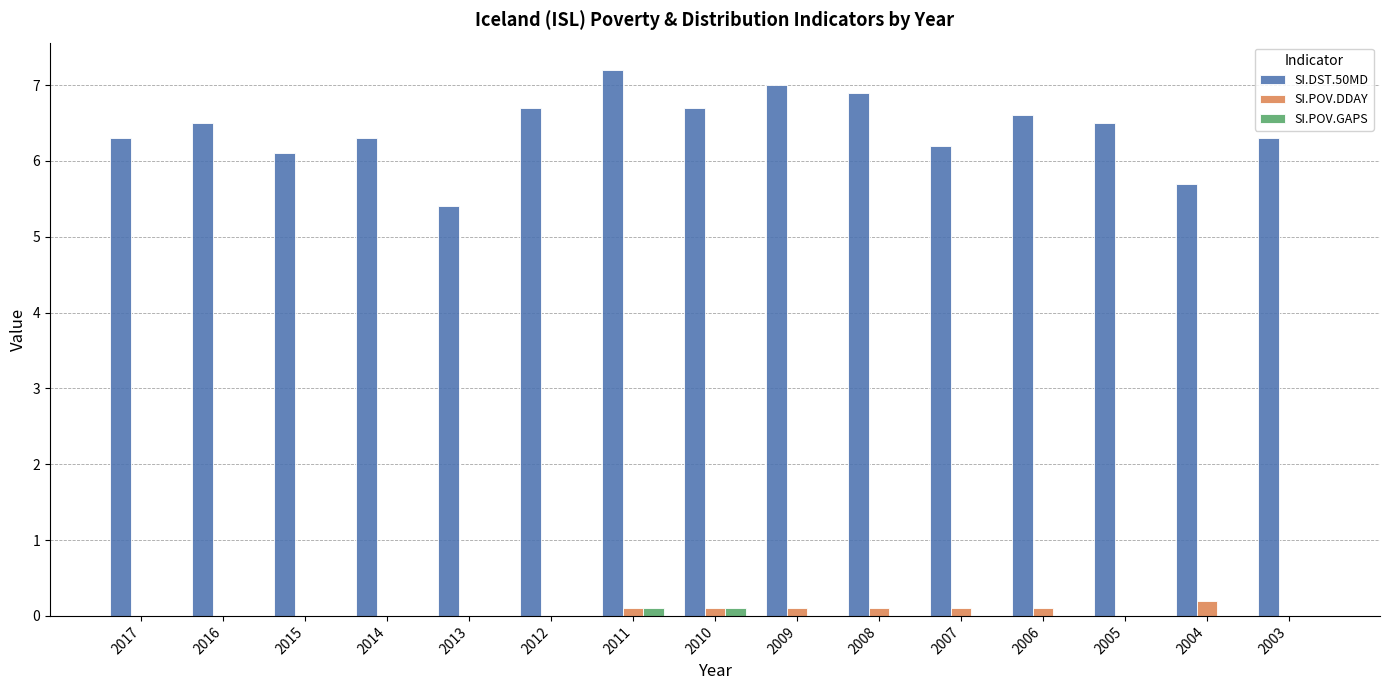

At which category is the sum across all series the highest?

2011